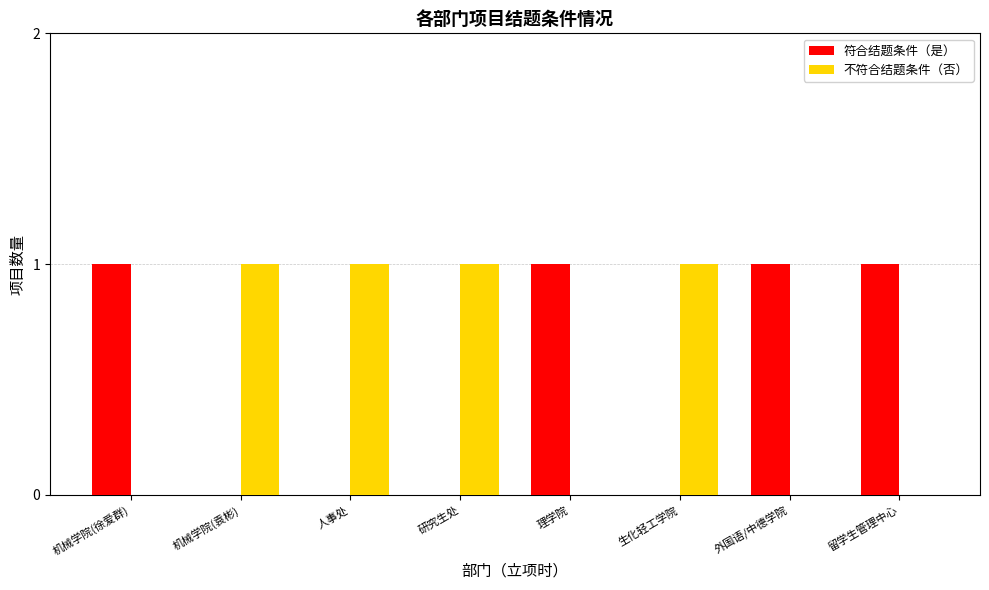

What is the sum of all 不符合结题条件（否） values?

4